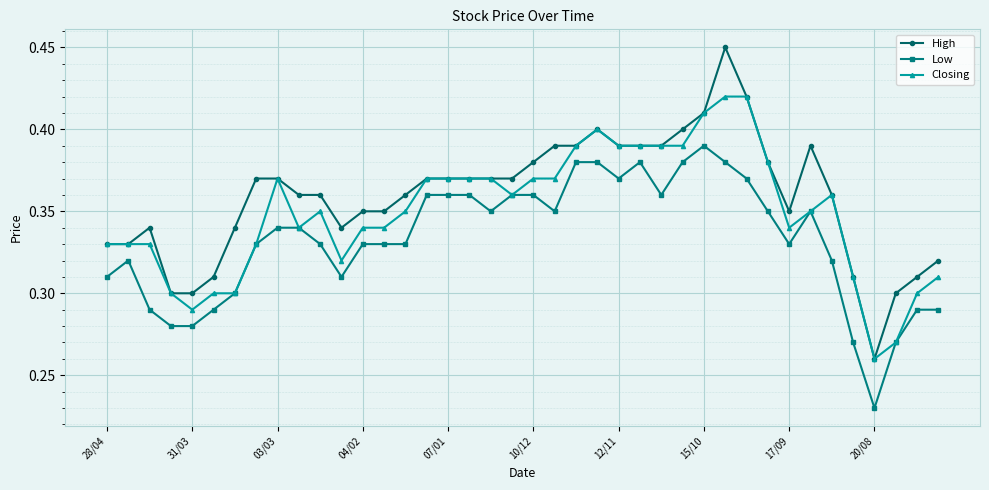

True or false: Low has more than 2 interior local peaks.

True